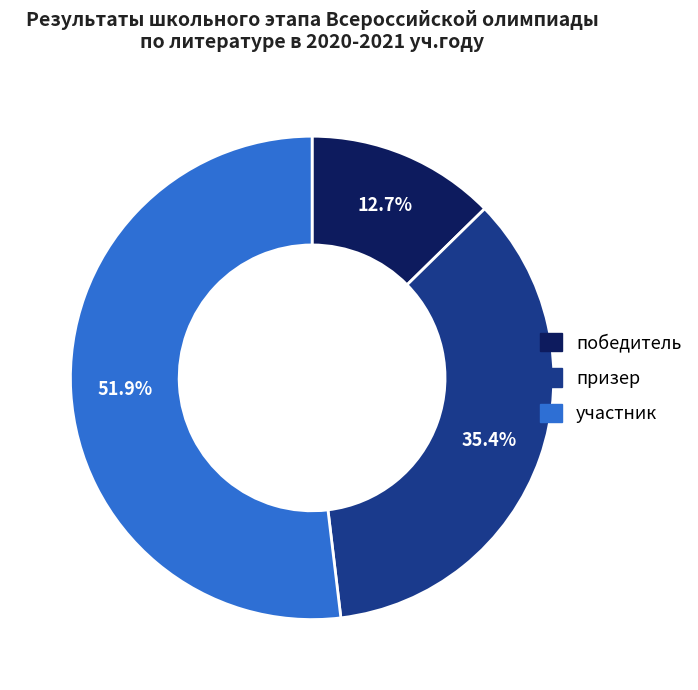

What percentage do победитель and призер together represent?

48.1%